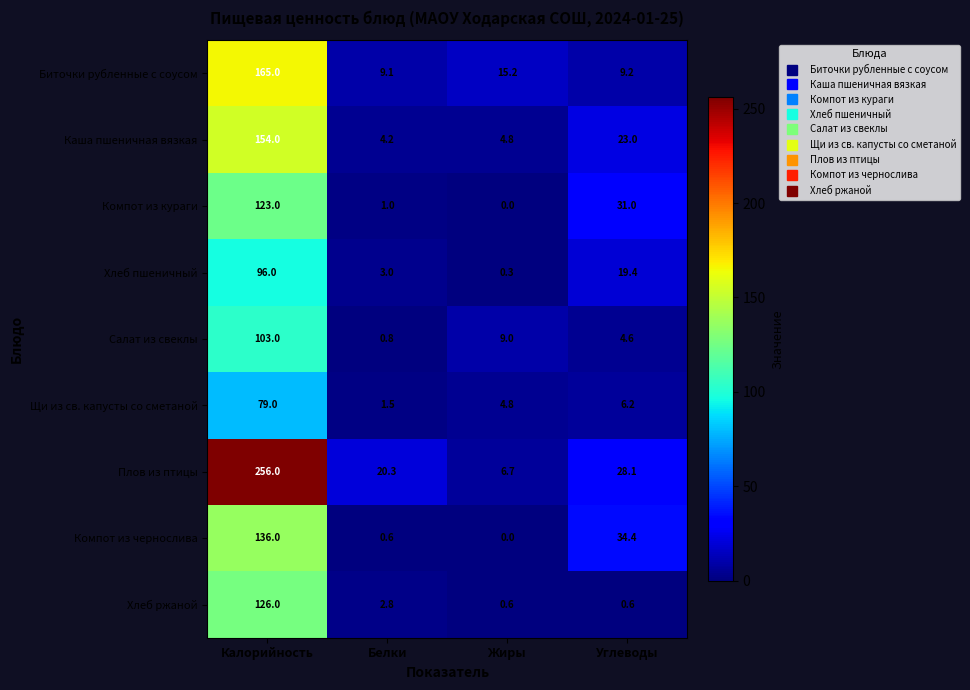

Between Белки and Углеводы, which series saw the biggest shift?

Компот из чернослива